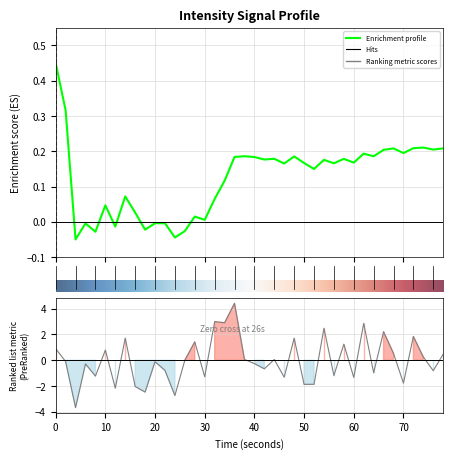

True or false: the data has more than 1 interior local peaks.

True